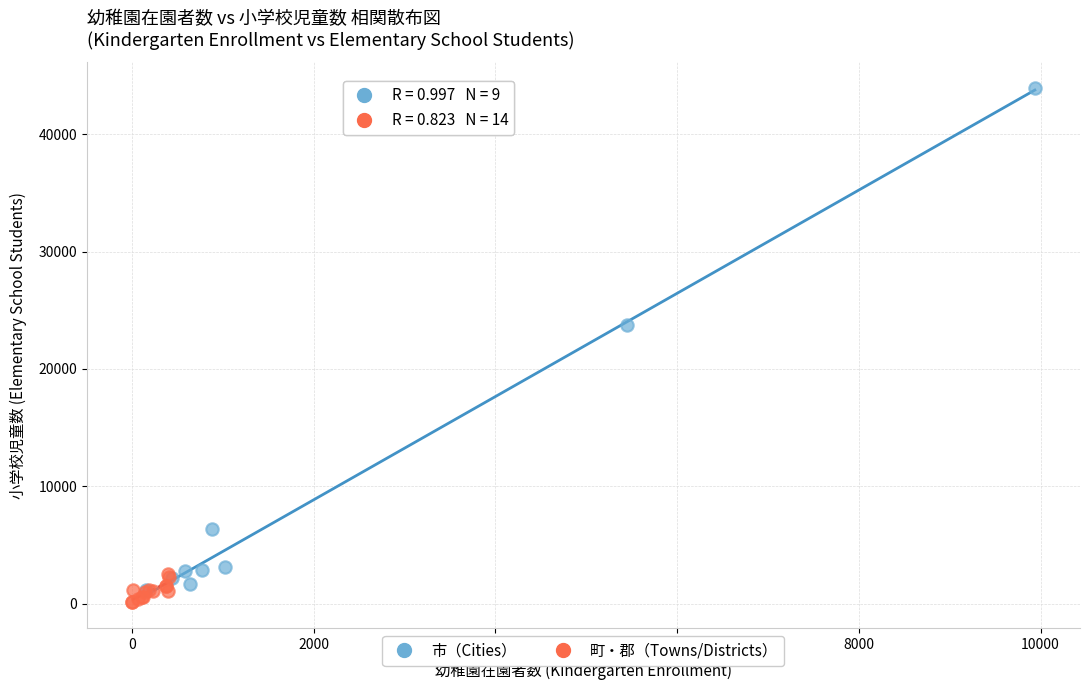

Which series contains the highest Y value?

市（Cities）